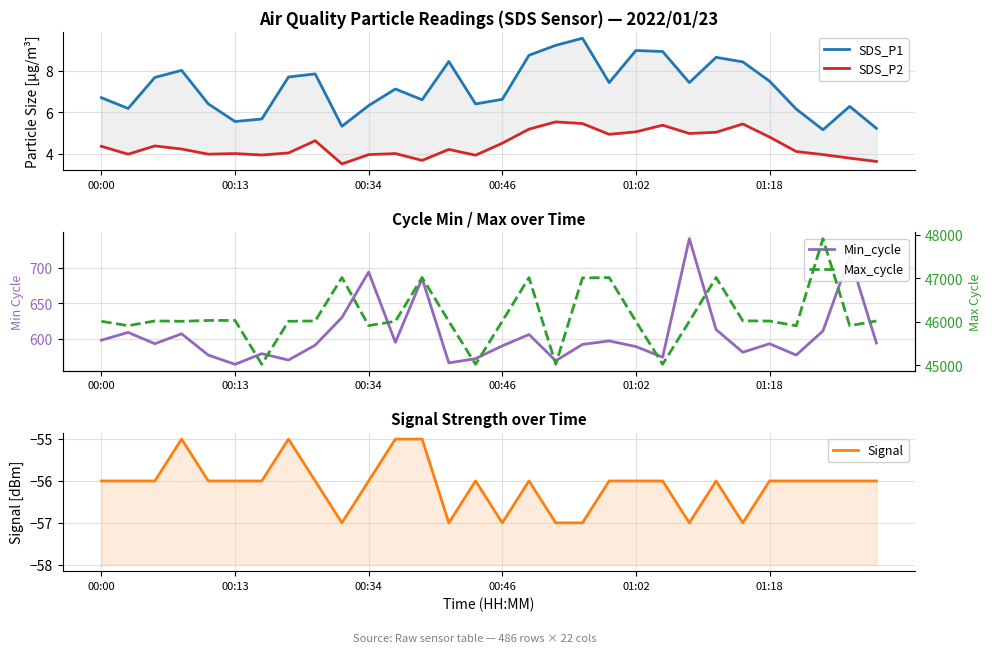

What is the difference between the Max_cycle values at 13 and 16?

1008.0